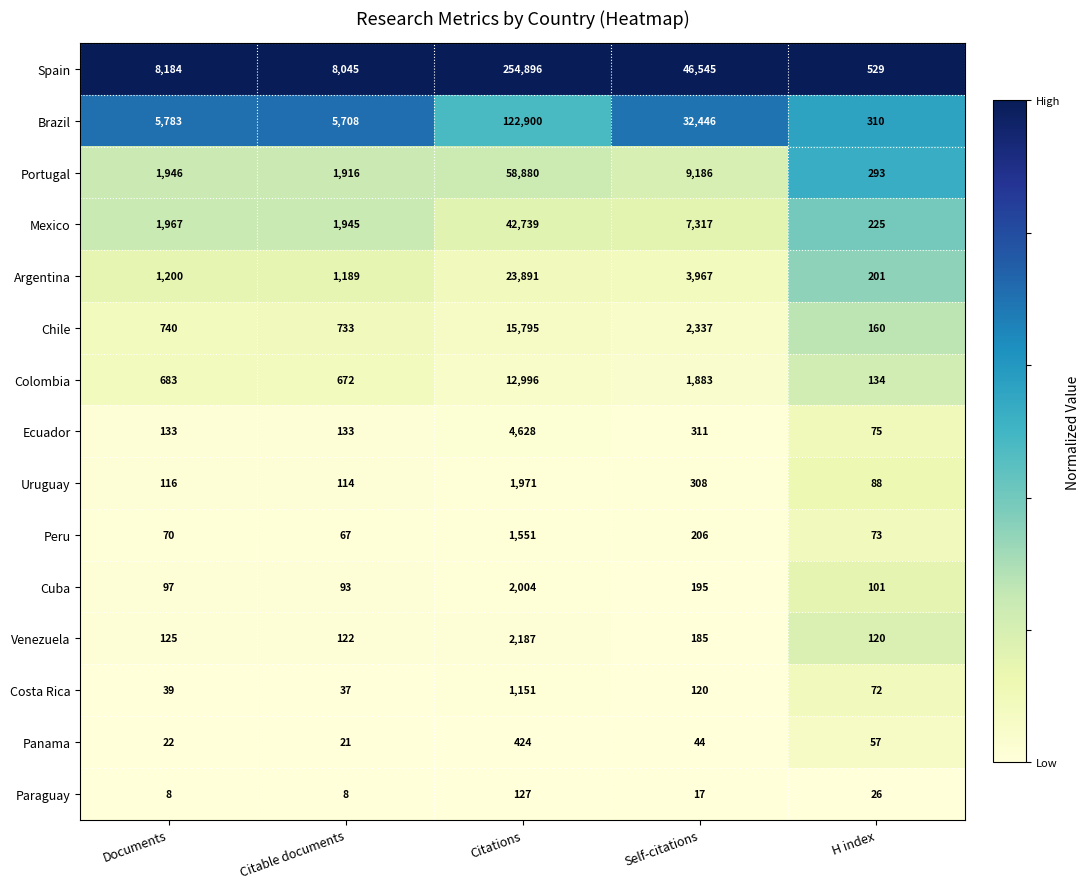

Which series changed the most between Citable documents and Self-citations?

Spain